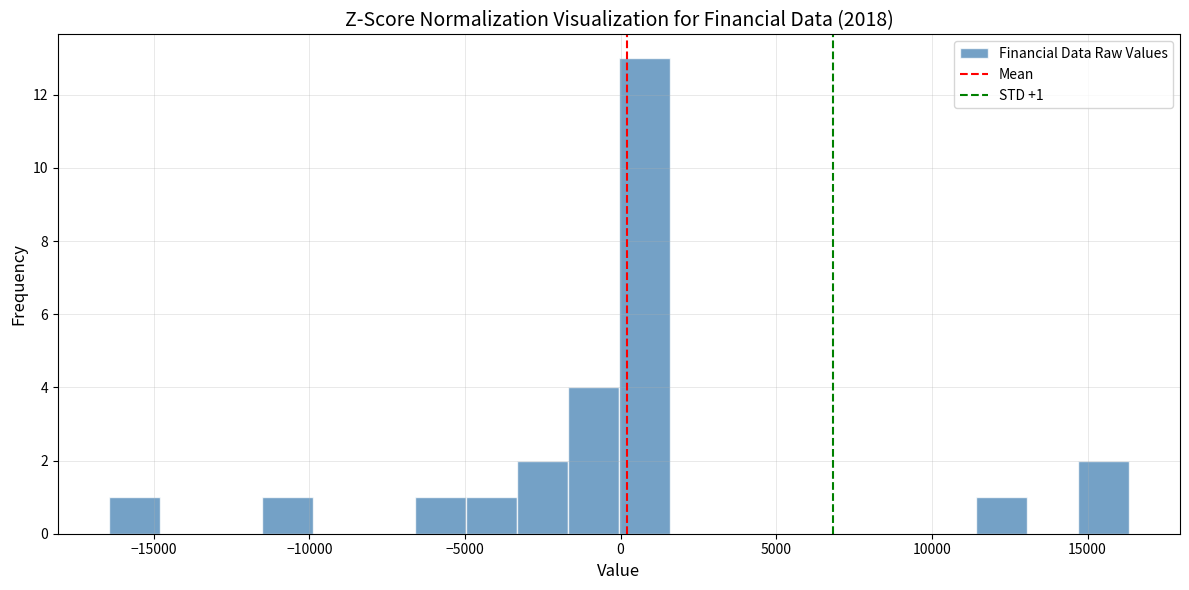

Read against the x-axis, roughly where is the centre of the tallest bar?

1000